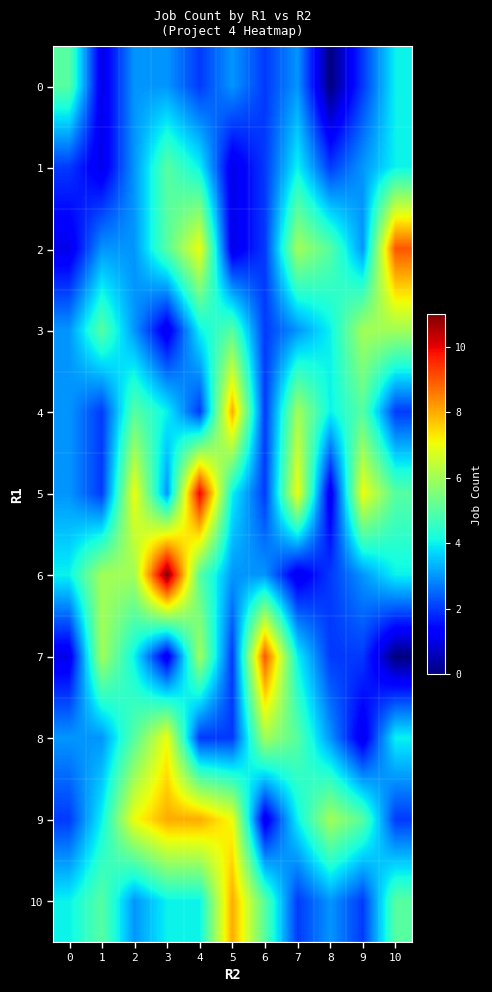

Which label corresponds to the largest value in the chart?

3